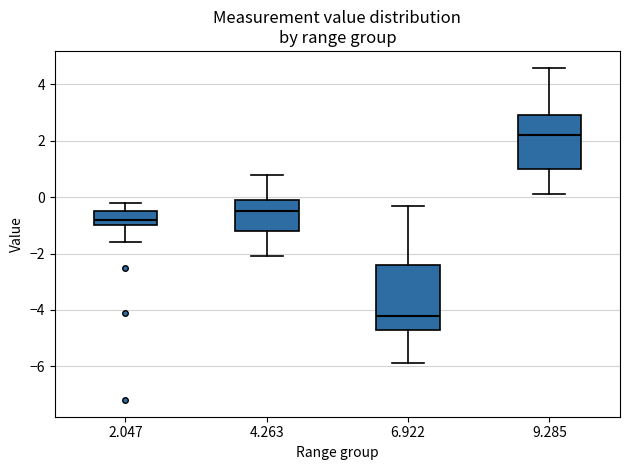

Reading left to right, transcribe this box plot: for each box, give where its median line is, the range the box spans, and where its two whiskers end, as read against the y-axis. The values are not printed on the chart, so give them approximately, as read against the axis.

2.047: median -0.8, box -1.0 to -0.4, whiskers -1.6 to -0.2
4.263: median -0.4, box -1.2 to 0.0, whiskers -2.0 to 0.8
6.922: median -4.2, box -4.6 to -2.4, whiskers -5.8 to -0.2
9.285: median 2.2, box 1.0 to 3.0, whiskers 0.2 to 4.6